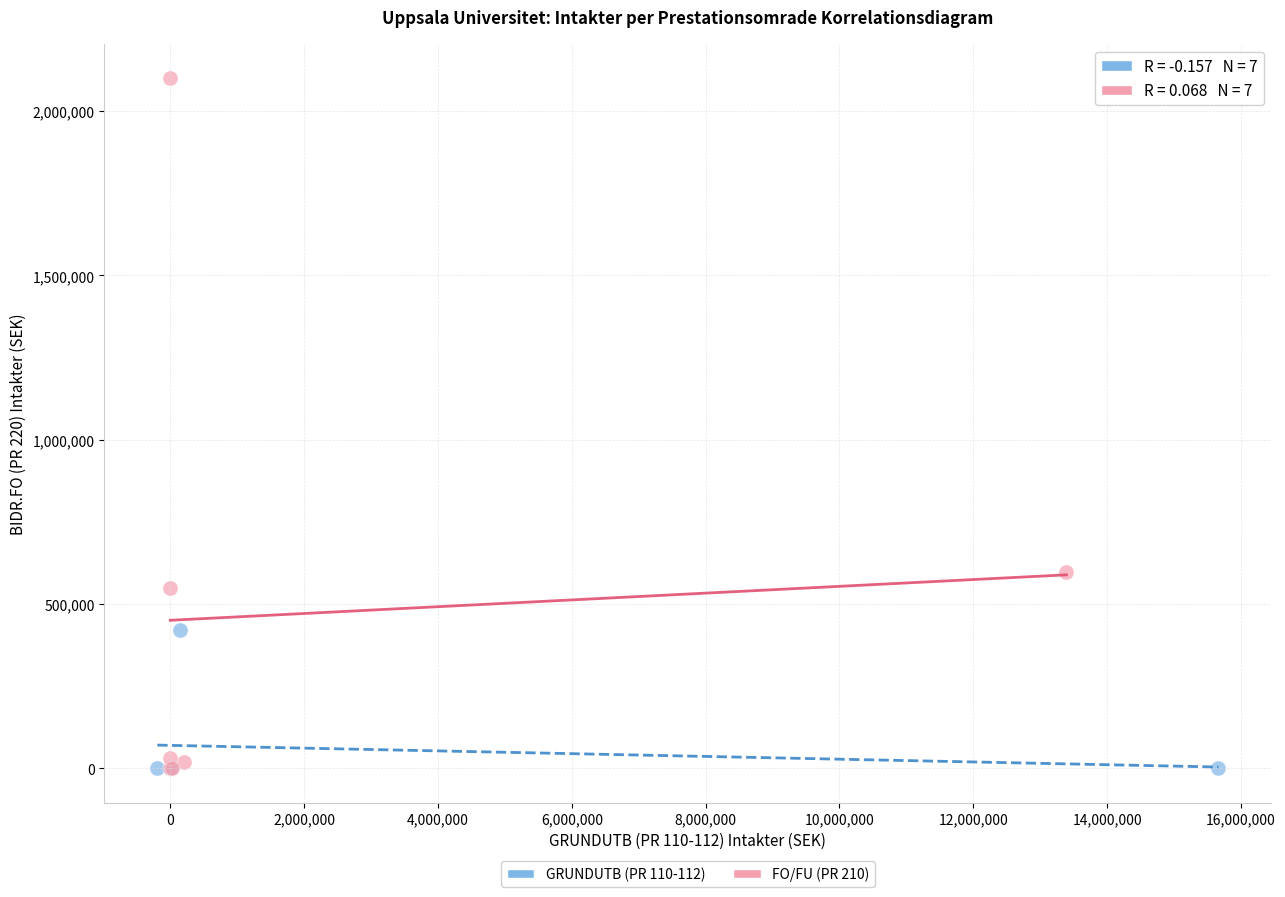

What are all the series names shown in the legend?

GRUNDUTB (PR 110-112), FO/FU (PR 210)